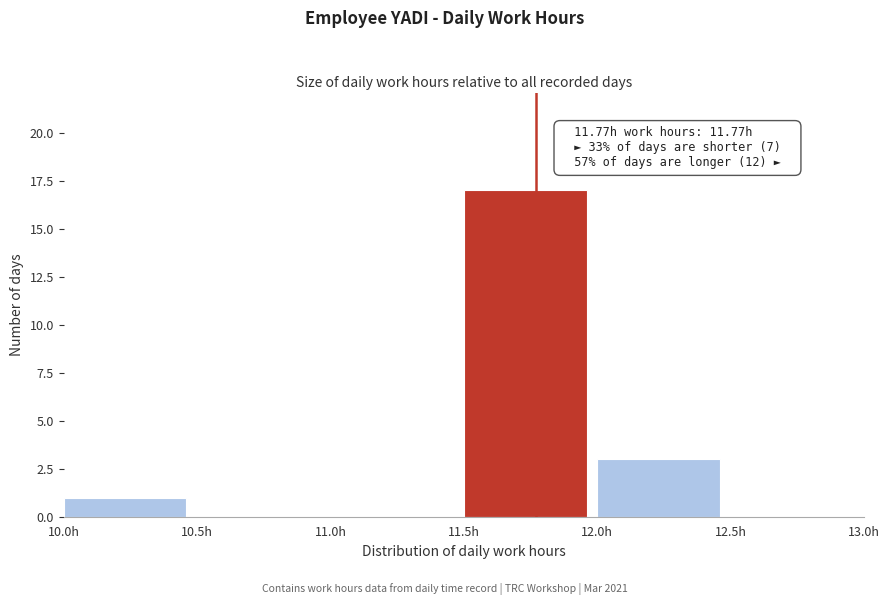

Which range on the x-axis has the tallest bar?

11.5 to 12.0